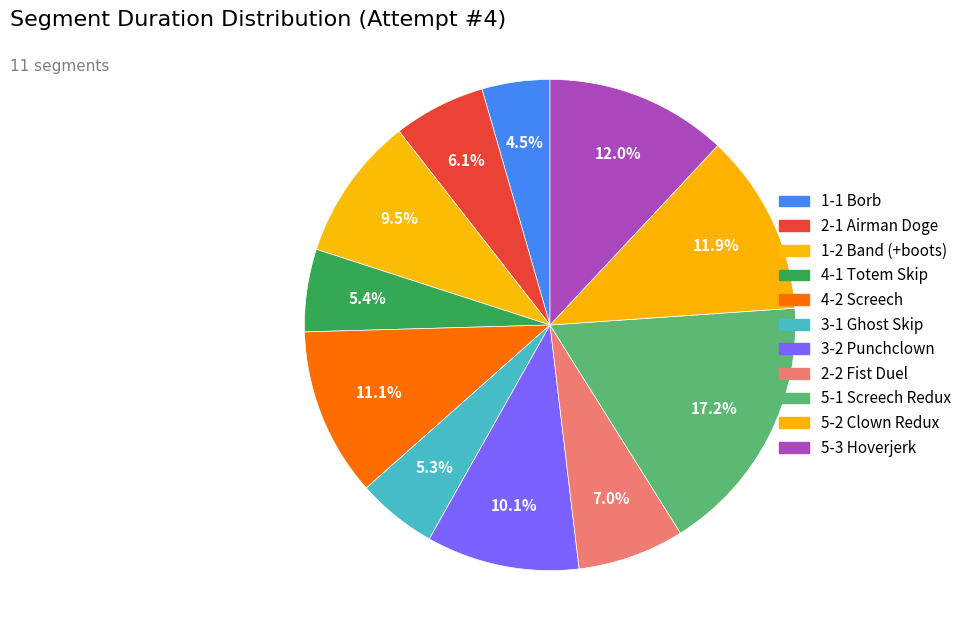

To the nearest percent, what portion does 4-2 Screech represent?

11%